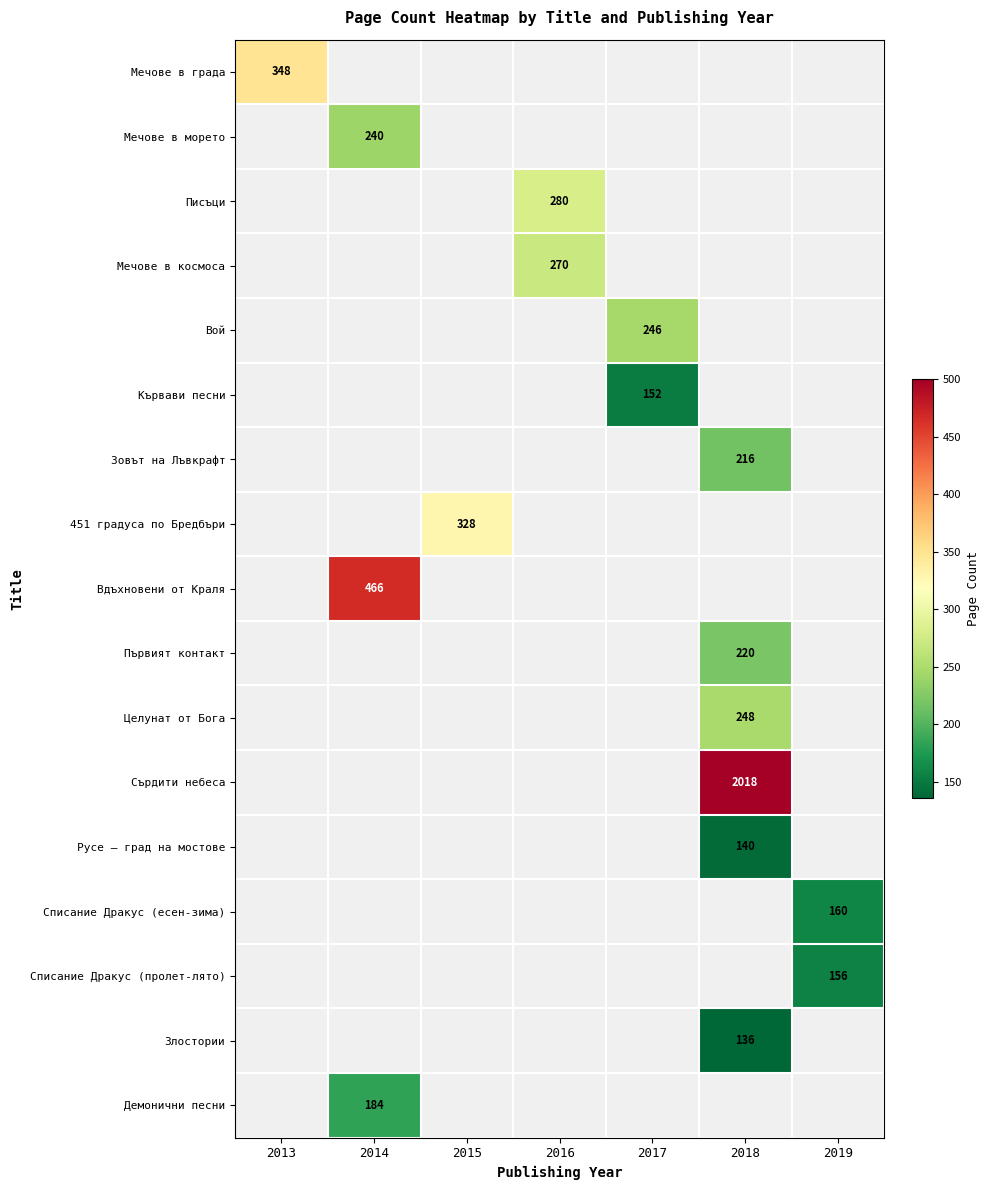

At which category does the chart reach its minimum across all series?

2018